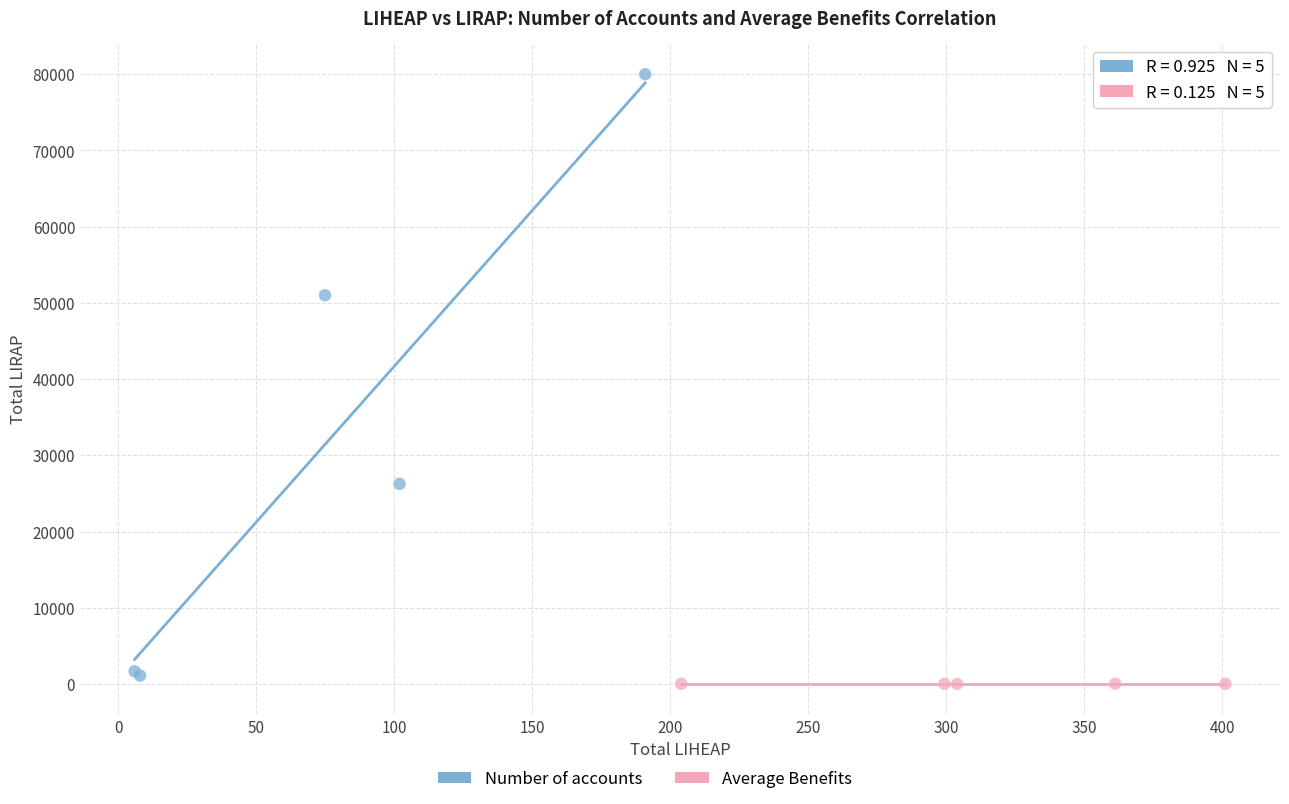

Which series reaches the maximum Y coordinate?

Number of accounts